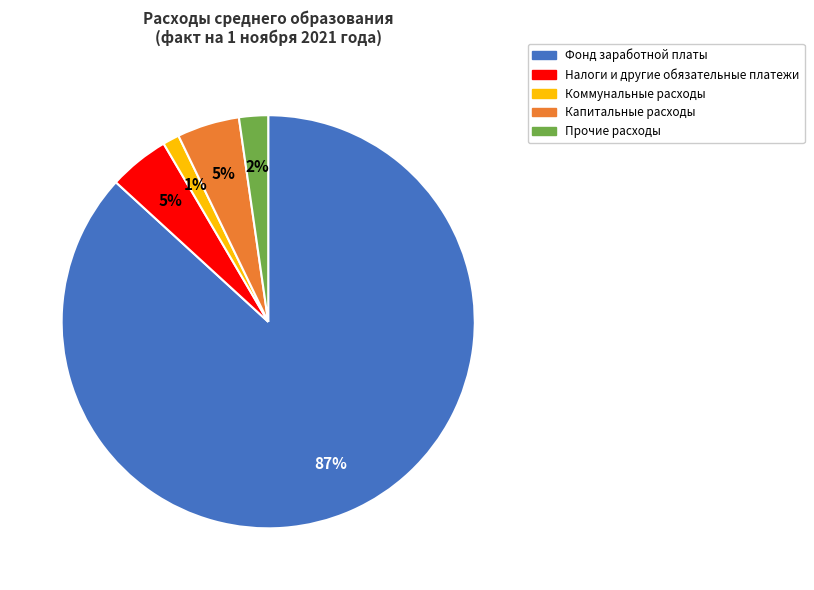

To the nearest percent, what percentage of the pie is Коммунальные расходы?

1%